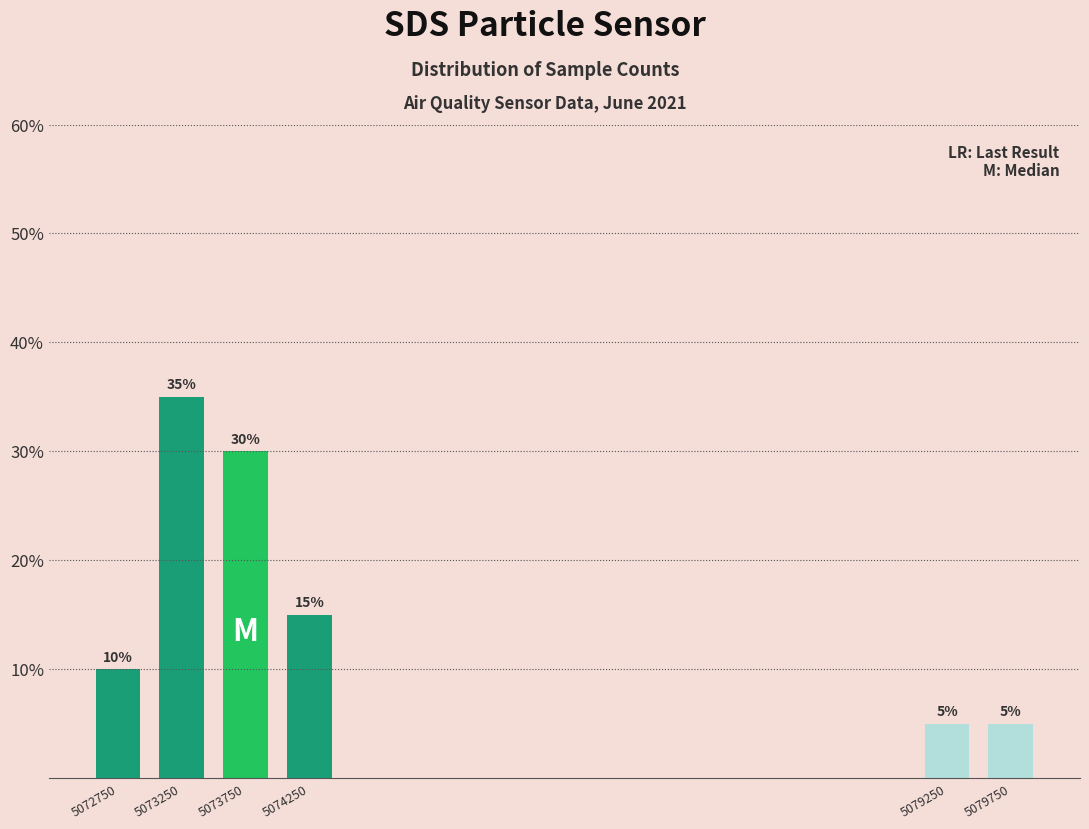

Reading left to right, extract all data points from this chart.

10	35	30	15	5	5